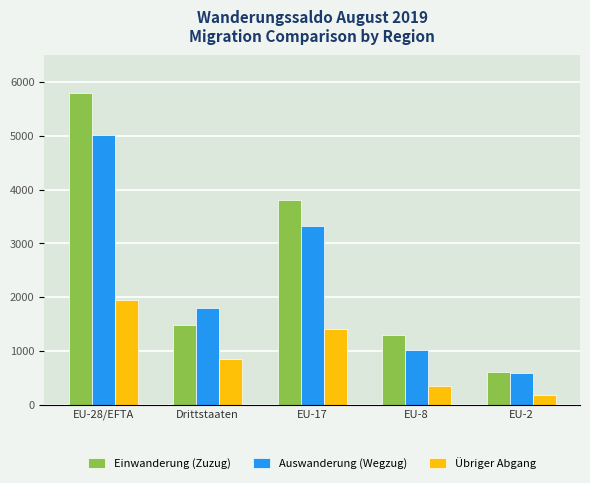

Where does the Auswanderung (Wegzug) series first go above 1797?

EU-28/EFTA